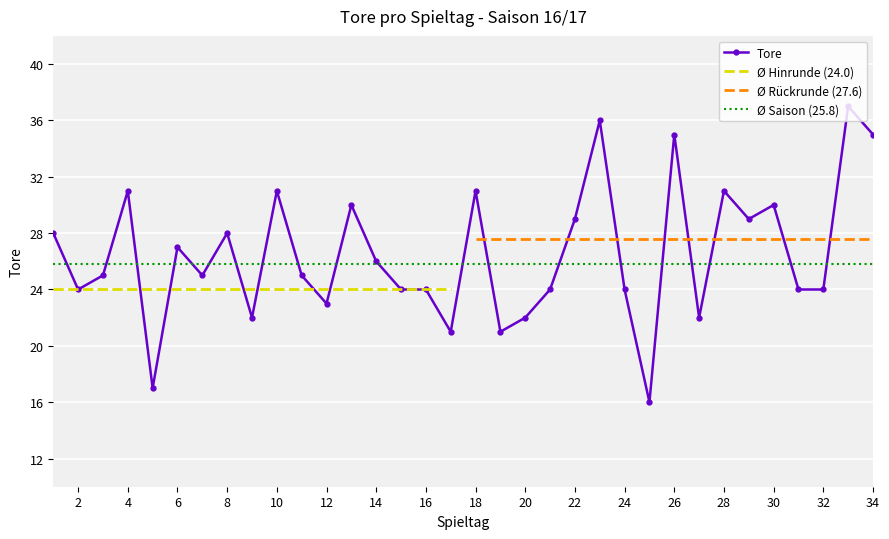

What is the difference between the values at 5 and 15?

7